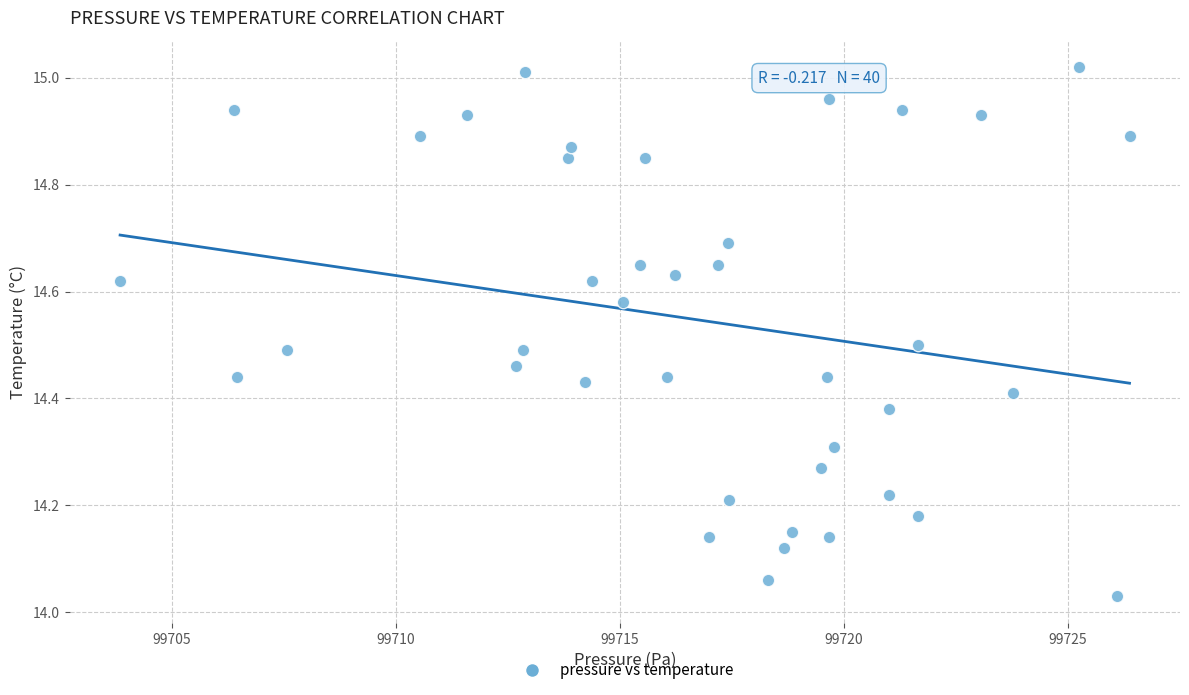

What is the range of X values (max minus min)?

22.5